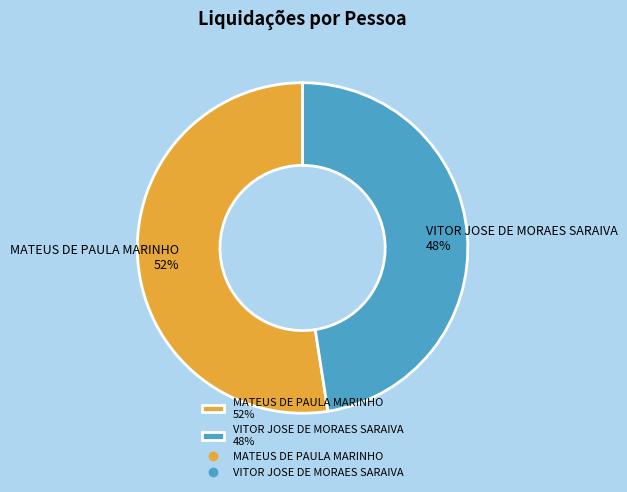

To the nearest percent, what is the combined percentage of VITOR JOSE DE MORAES SARAIVA and MATEUS DE PAULA MARINHO?

100%